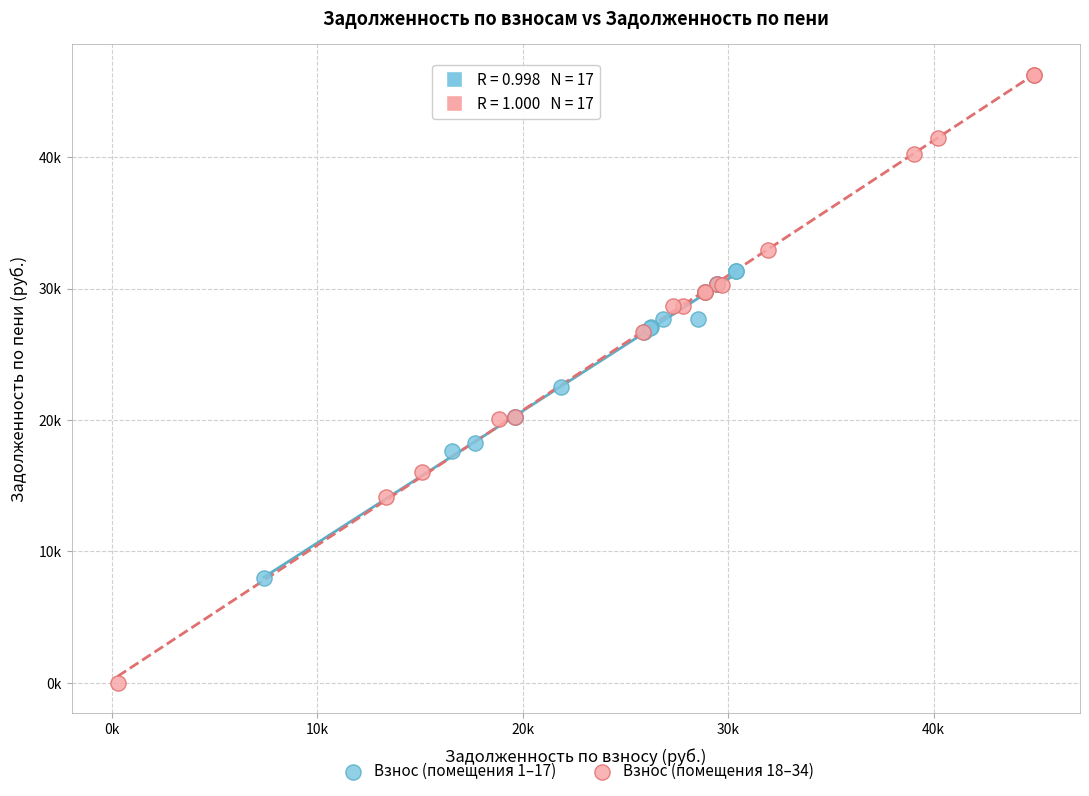

What are all the series names shown in the legend?

Взнос (помещения 1–17), Взнос (помещения 18–34)